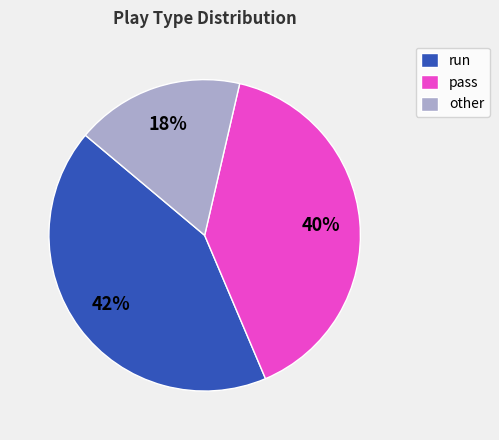

Combined, do run and other account for over 50%?

Yes